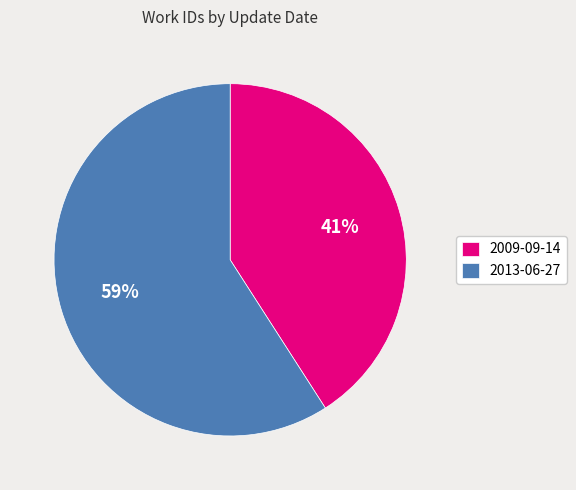

Is the sum of 2009-09-14 and 2013-06-27 greater than half?

Yes